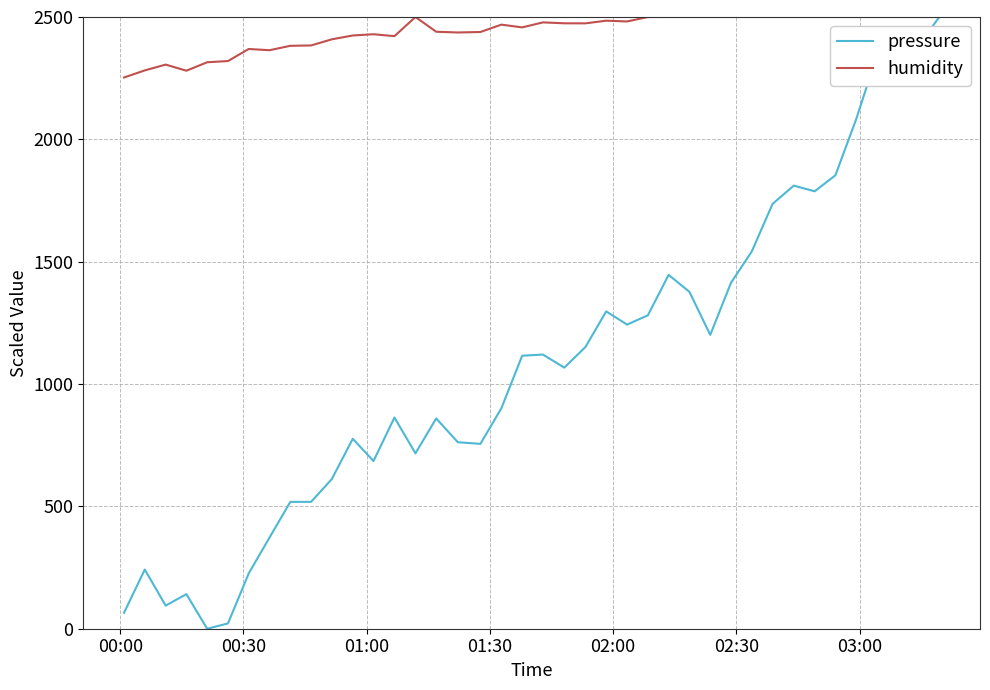

Which series has the largest range (max minus min)?

pressure